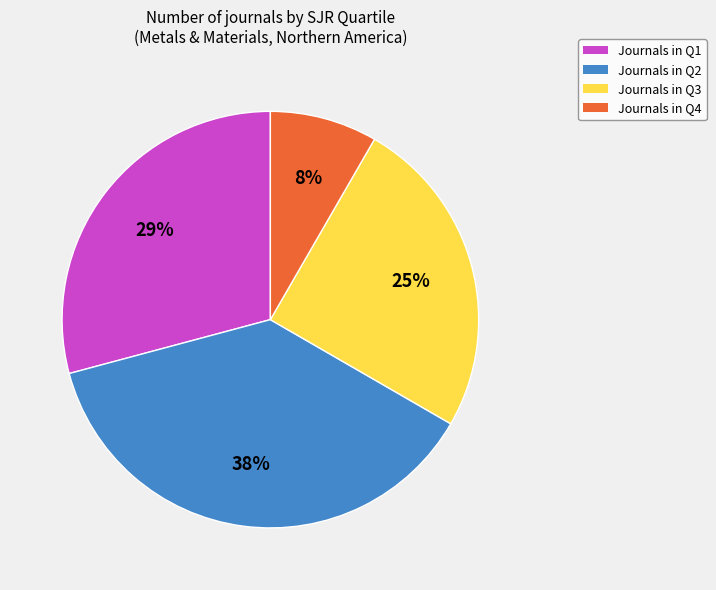

Does Journals in Q1 account for over 50% of the chart?

No